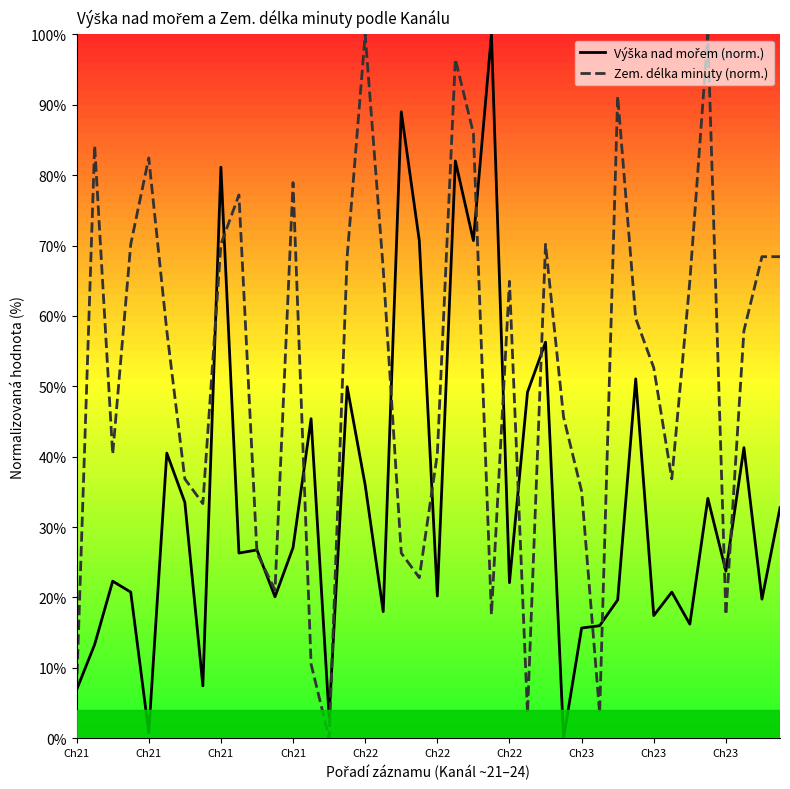

What is the difference between the second highest and second lowest values in the Zem. délka minuty (norm.) series?

96.5